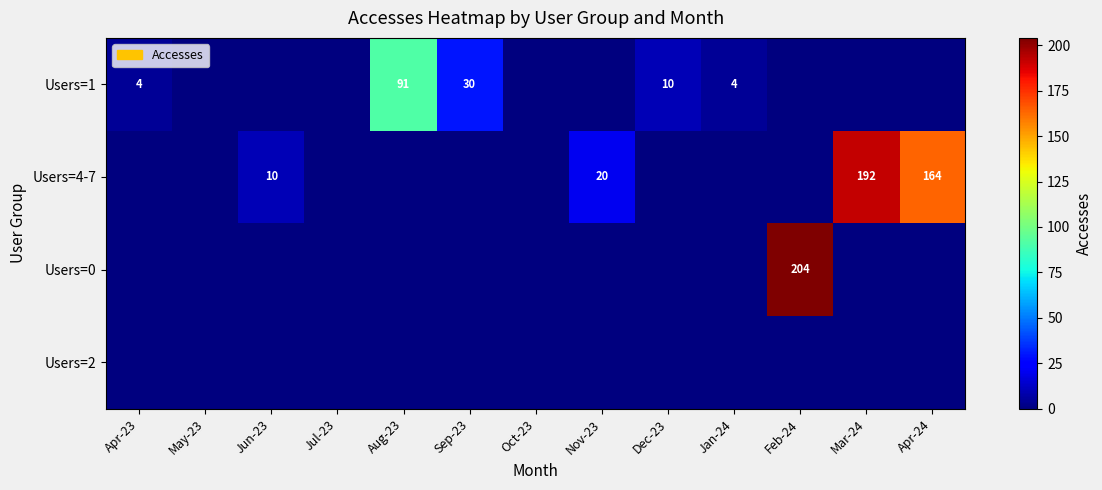

Is it true that Users=1 equals 6 at Apr-23?

False